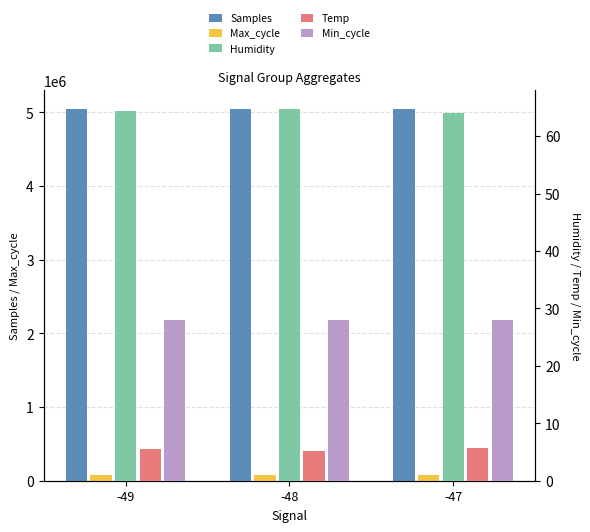

At which category does the chart reach its peak across all series?

-49